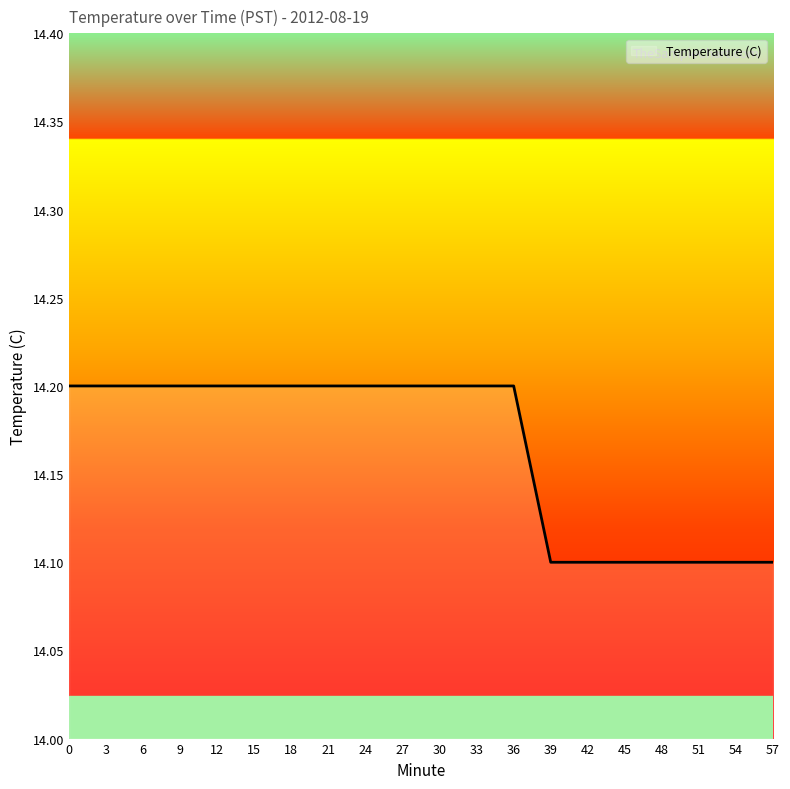

What is the change in value from 6 to 54?

-0.1